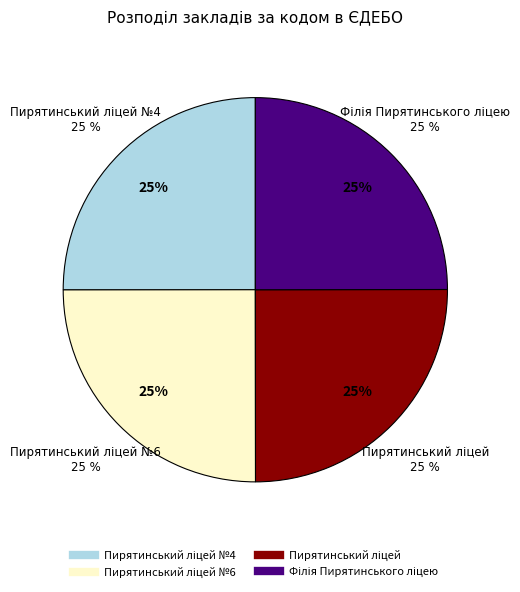

Does Пирятинський ліцей №4 represent more than half of the total?

No